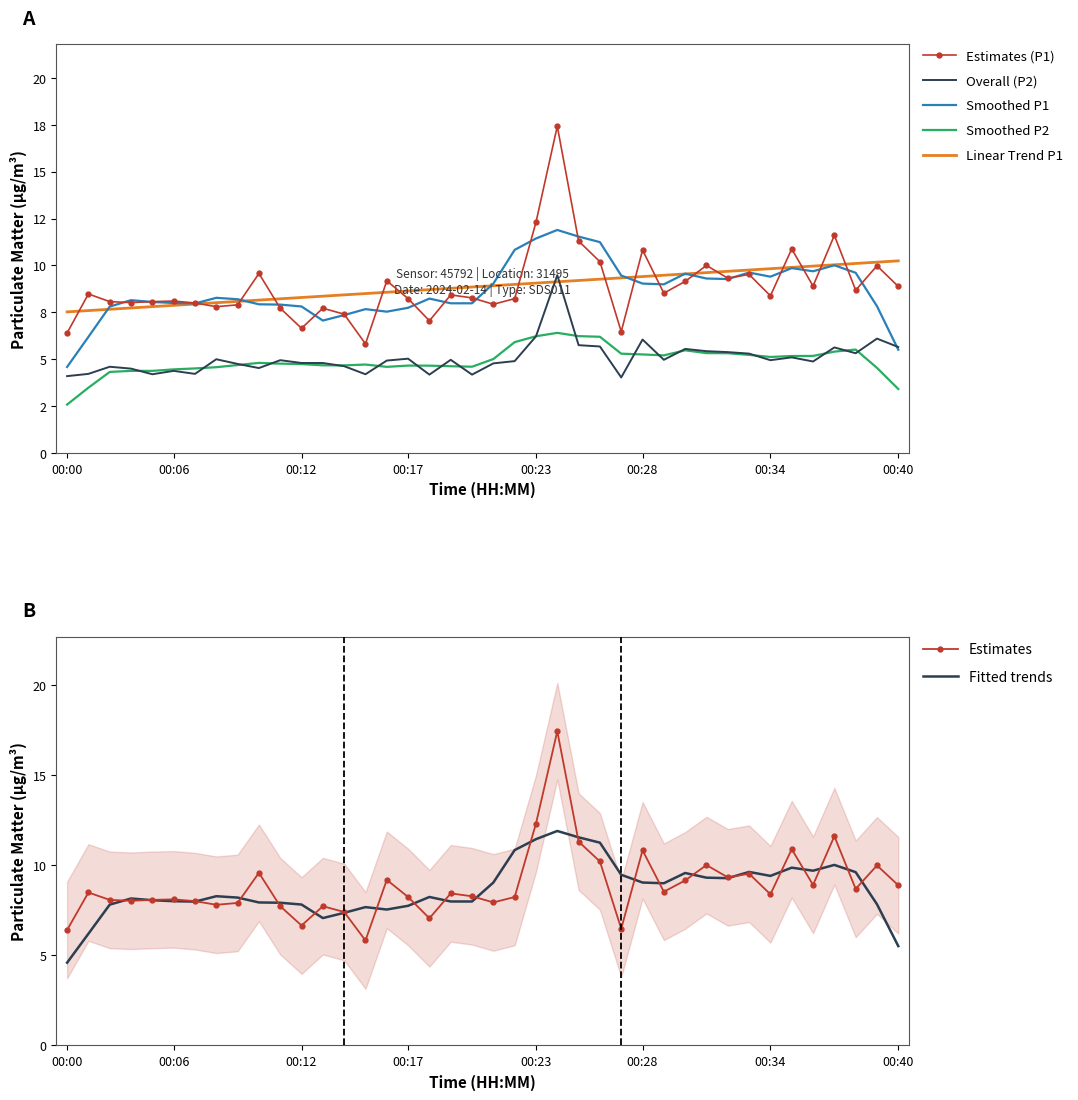

List the series in order of their overall mean, highest first.

P1, P2